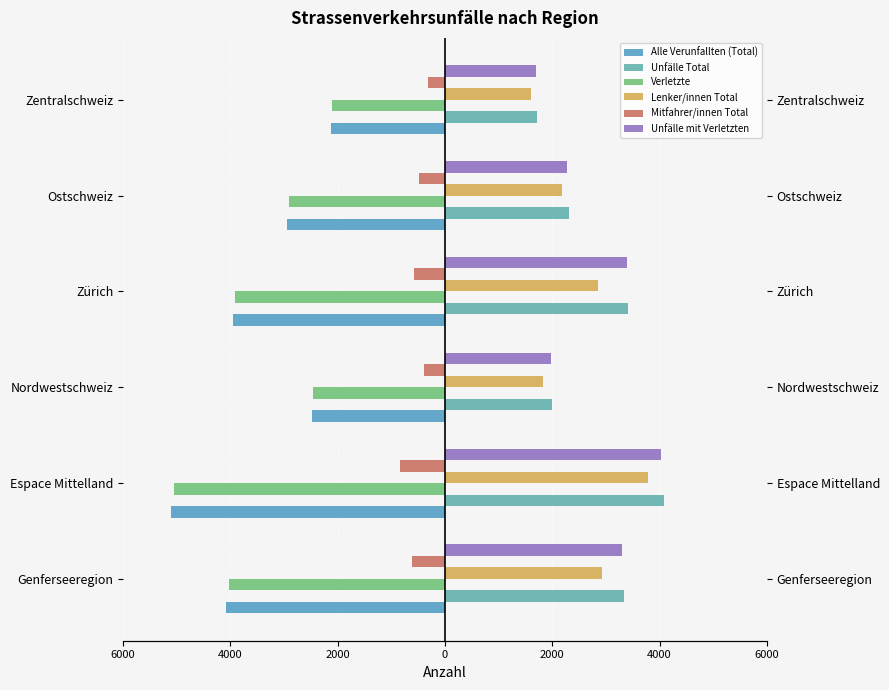

Reading left to right, extract all data points from this chart.

Alle Verunfallten (Total): -4076	-5109	-2480	-3944	-2946	-2125
Unfälle Total: 3331	4081	1998	3410	2318	1715
Verletzte: -4035	-5055	-2454	-3922	-2907	-2104
Lenker/innen Total: 2929	3793	1833	2861	2173	1609
Mitfahrer/innen Total: -614	-837	-383	-581	-492	-318
Unfälle mit Verletzten: 3290	4028	1972	3388	2280	1695